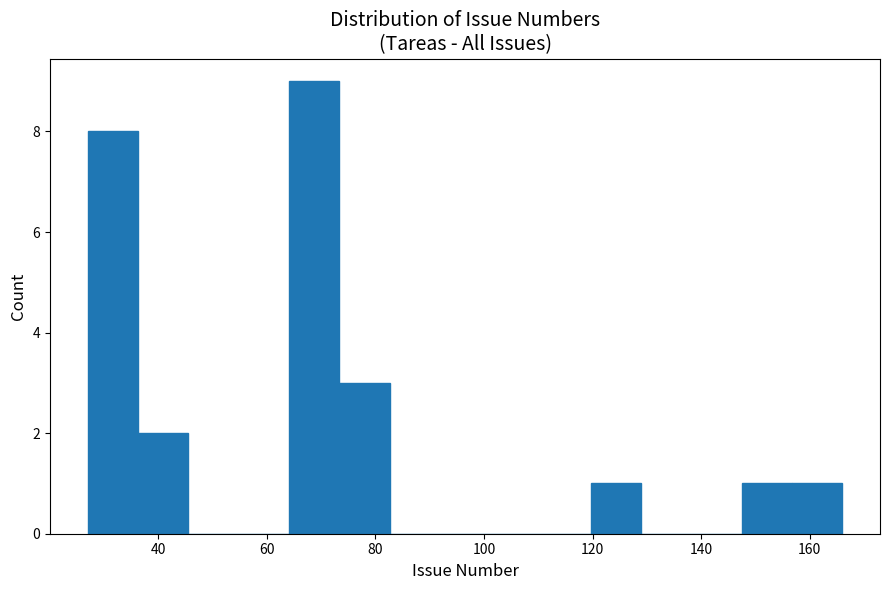

What is the height of the bar covering 28 to 36 on the x-axis? Neither the bar edges nor the heights are printed on the chart, so give them approximately, as read against the axes.

8